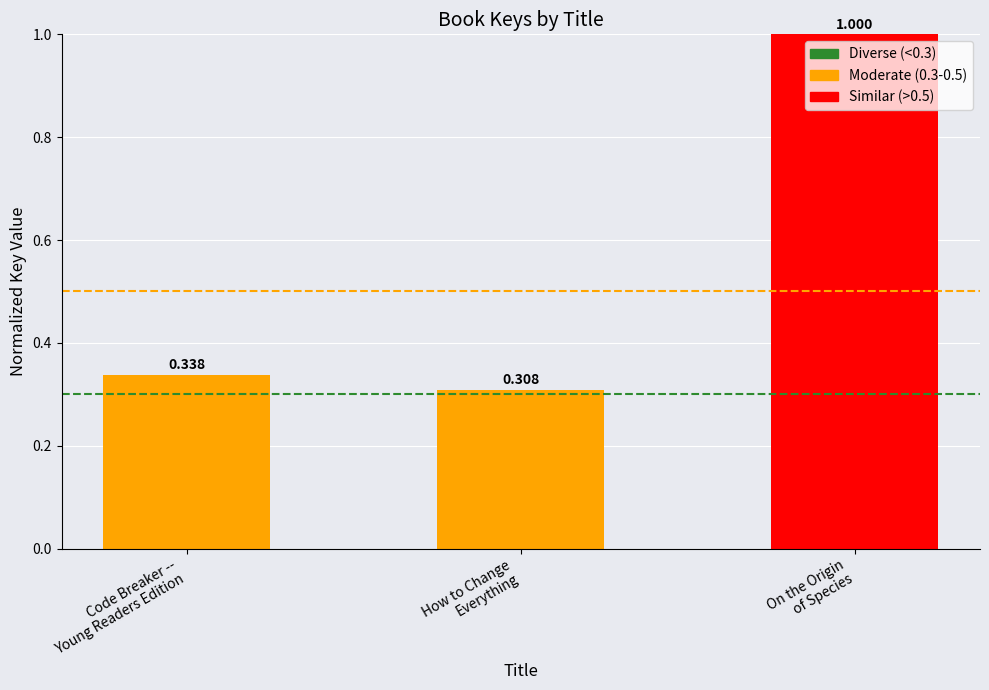

Count the number of categories in the chart.

3